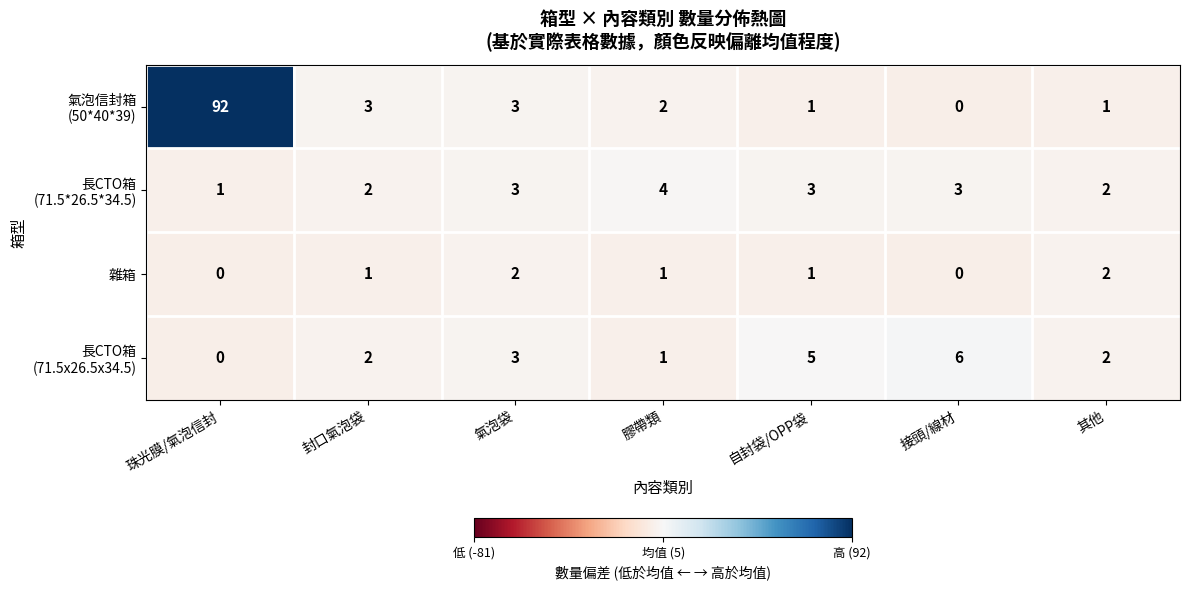

What is the total value across all series at 接頭/線材?

9